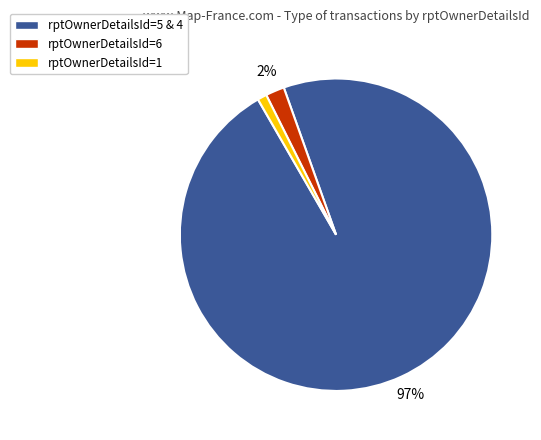

Is it true that rptOwnerDetailsId=1 is 1% of the pie?

True